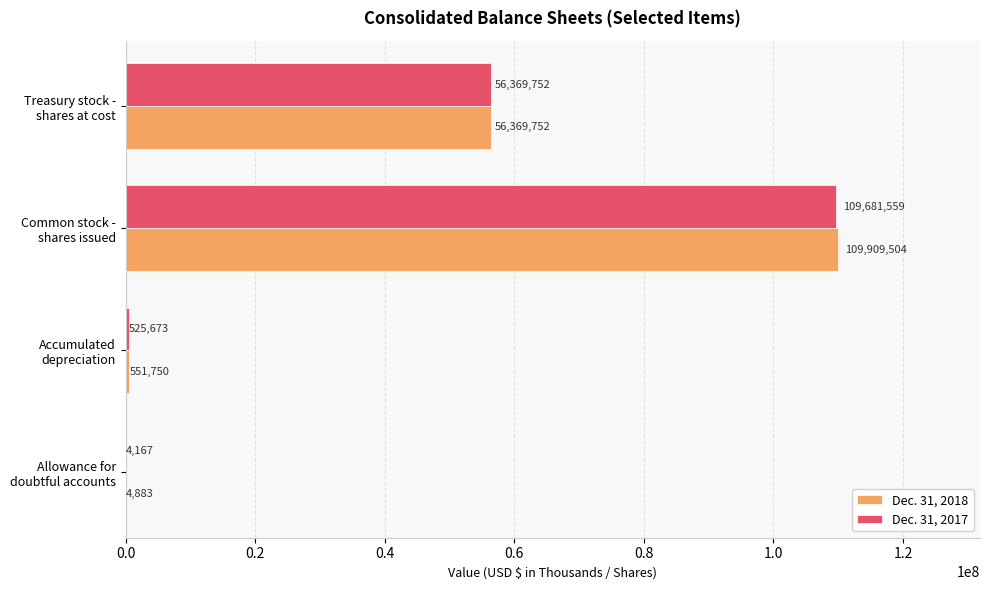

What is the sum of all Dec. 31, 2017 values?

166581151